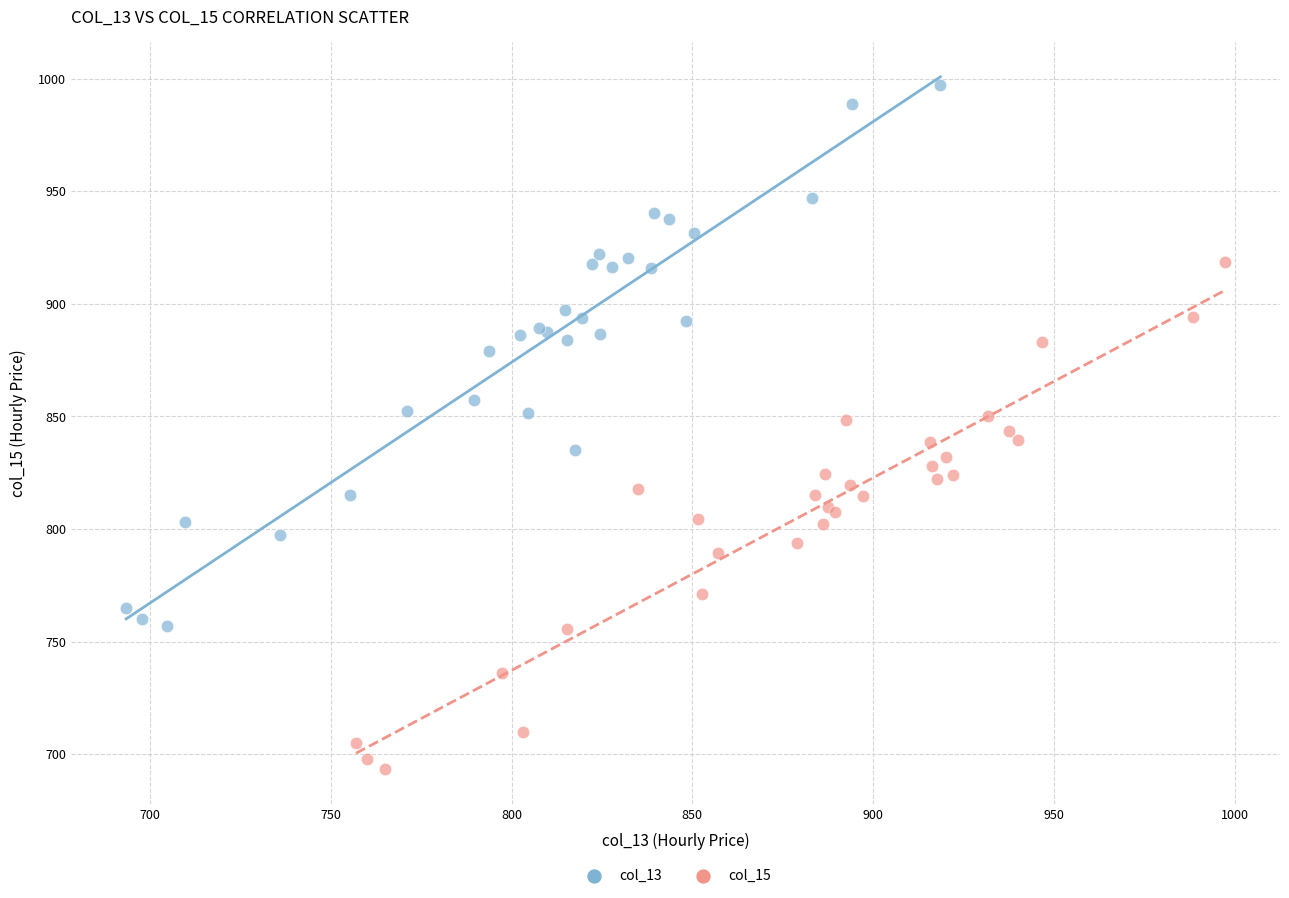

Which series contains the lowest Y value?

col_15